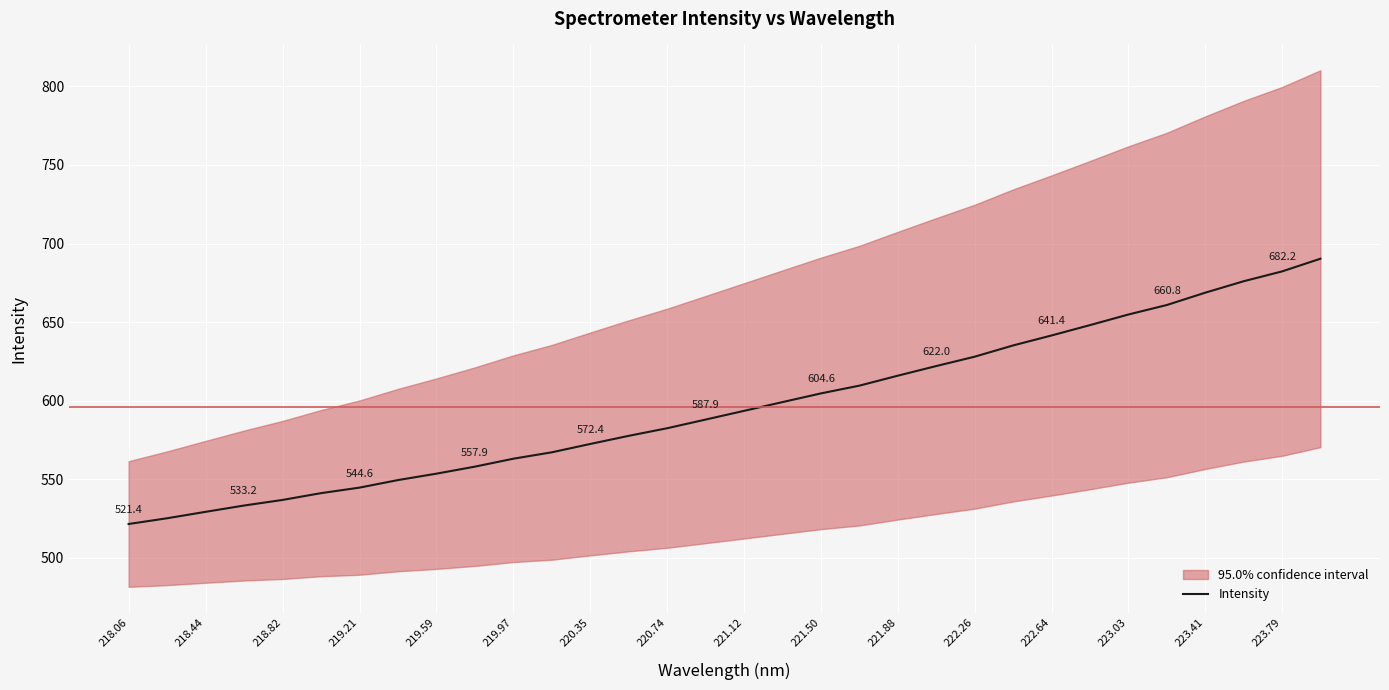

What value does the data have at 218.06?

521.4